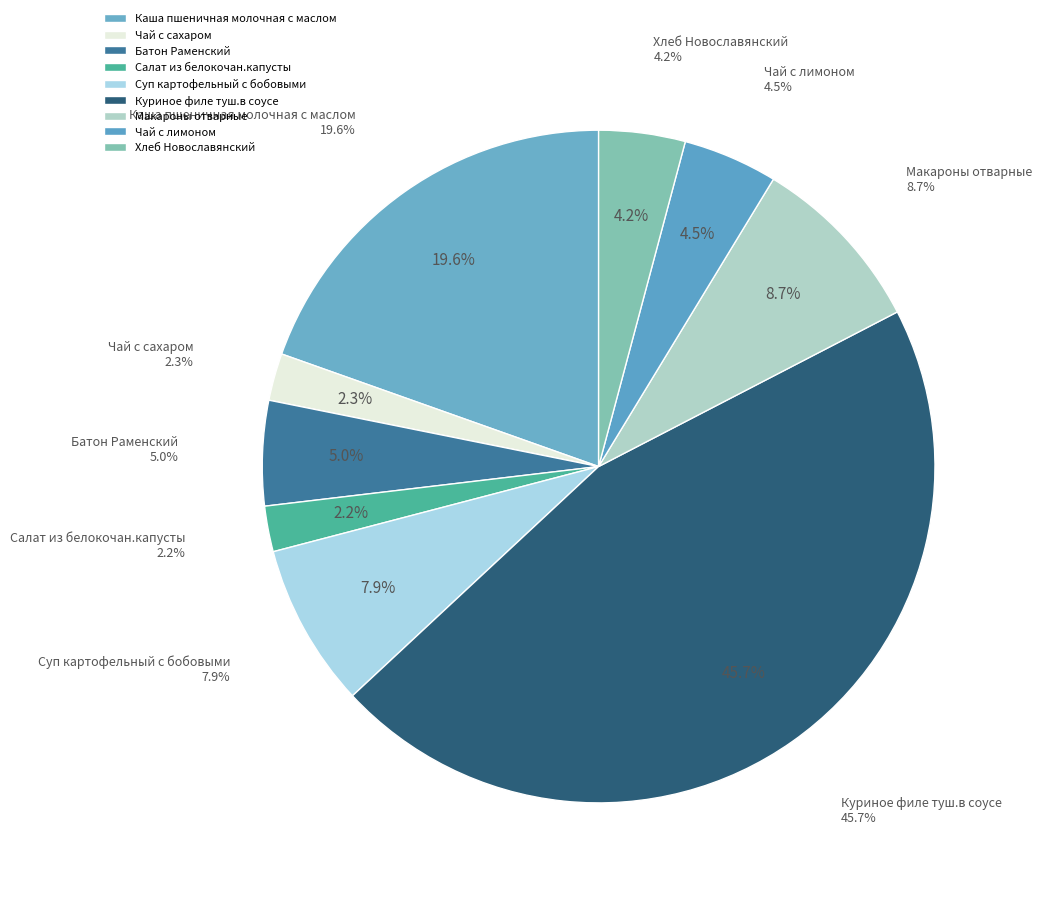

How many slices are in this pie chart?

9